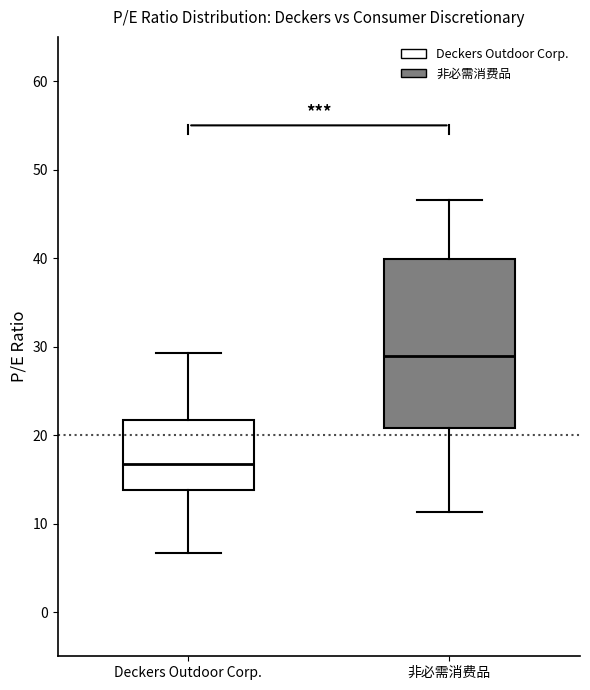

Comparing the boxes themselves (not the whiskers), which one is the tallest?

非必需消费品